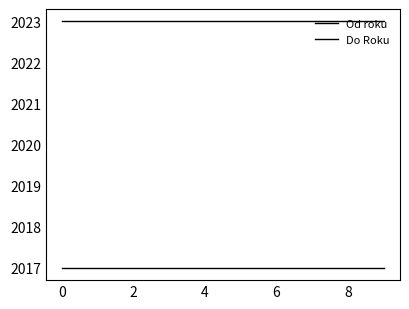

Does the chart display data point markers on the line(s)?

No